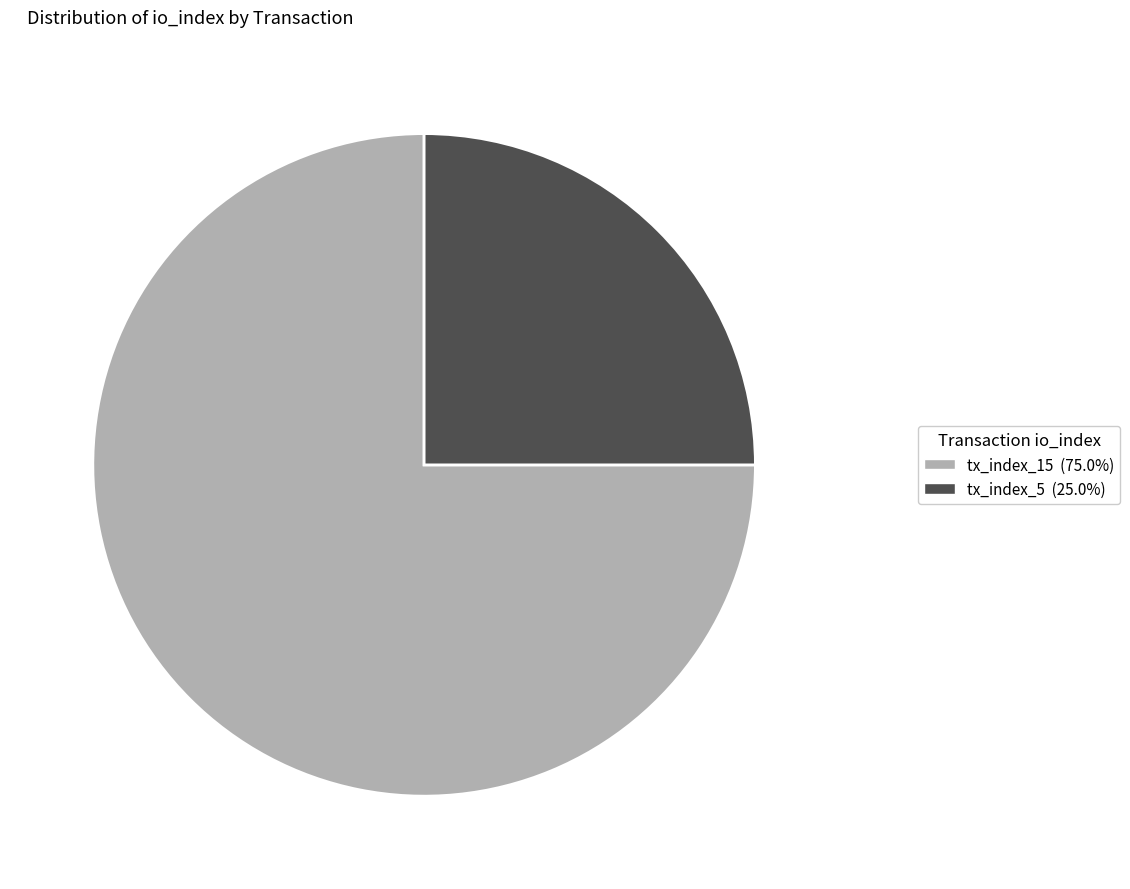

What is the ratio of the value at tx_index_5 (25.0%) to the value at tx_index_15 (75.0%)?

0.3